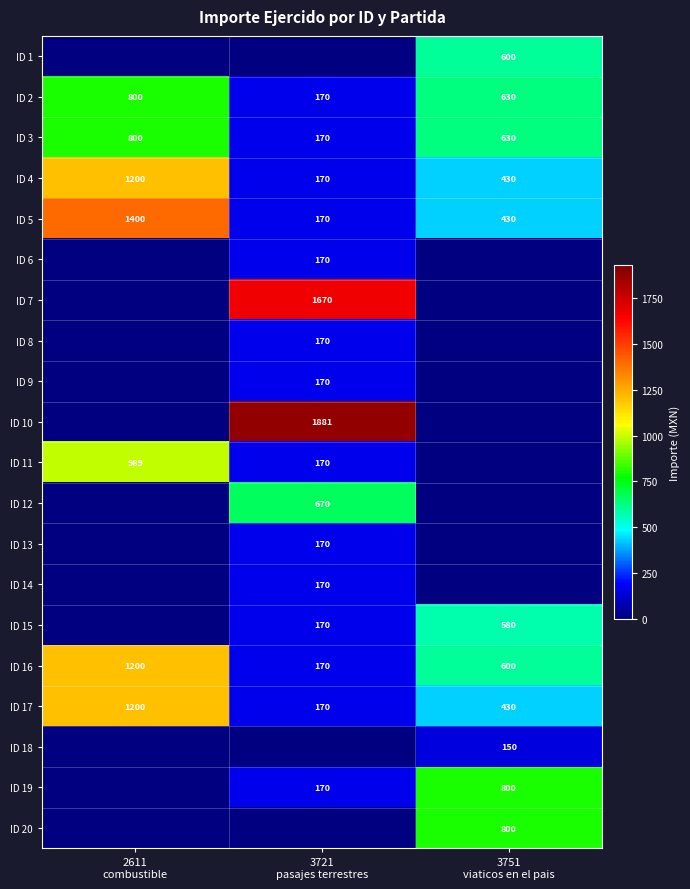

What is the difference between the maximum and minimum values in the ID 2 series?

630